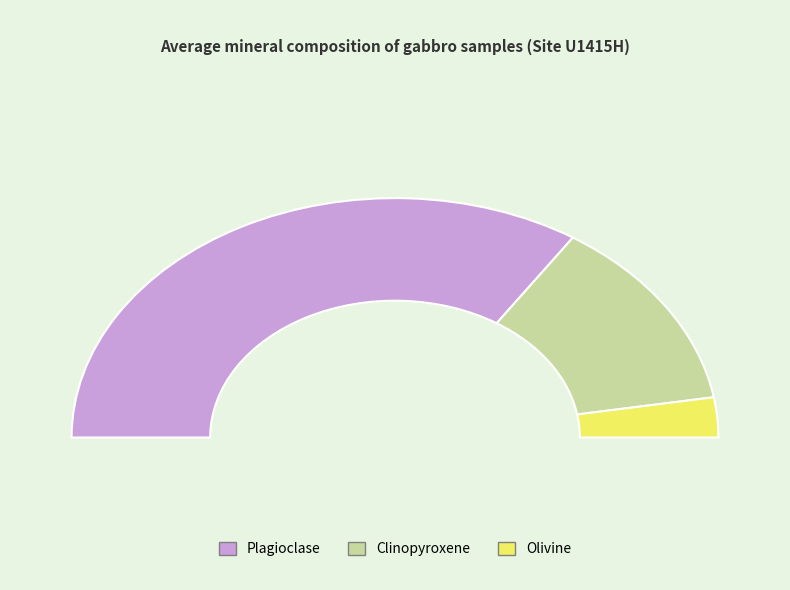

True or false: 7 accounts for 8% of the total.

True